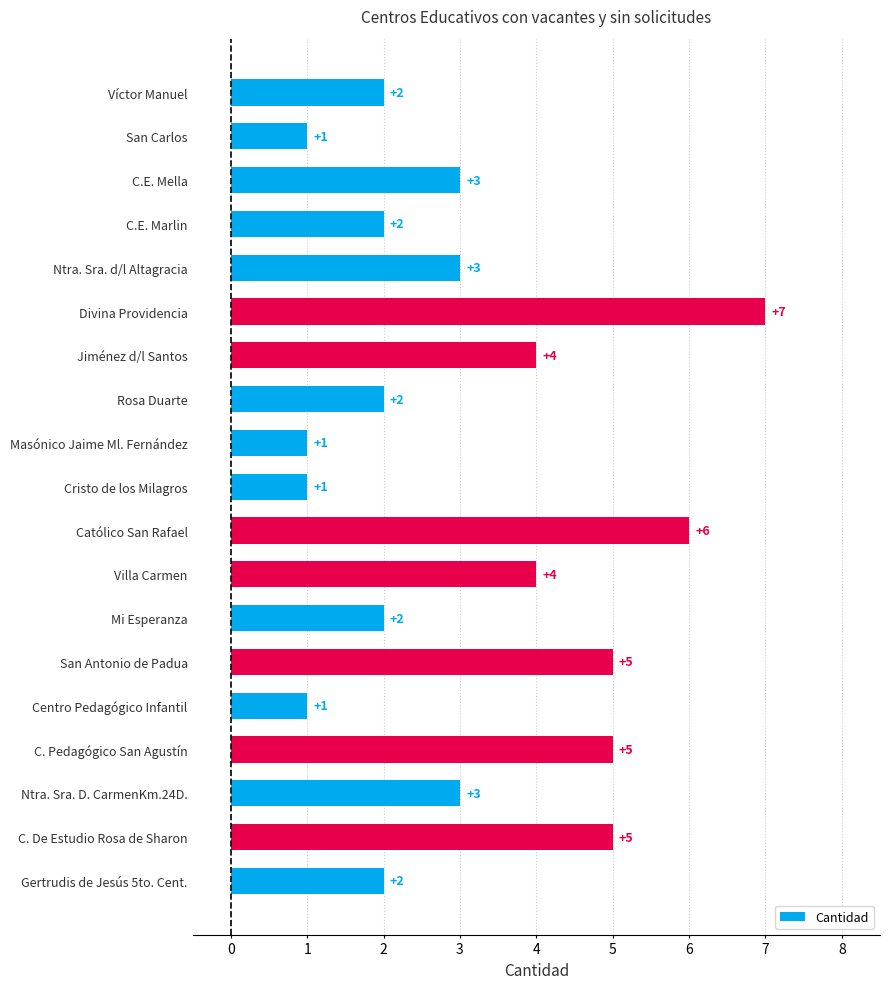

What is the difference between the second highest and minimum values?

5